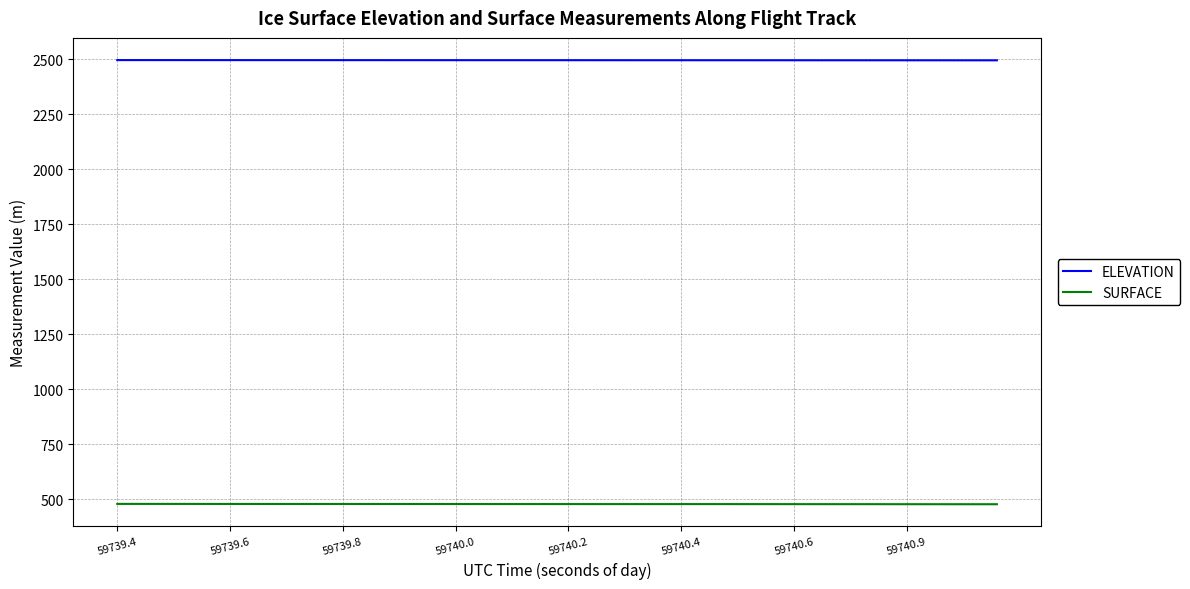

Rank the series by their maximum value, from lowest to highest.

SURFACE, ELEVATION